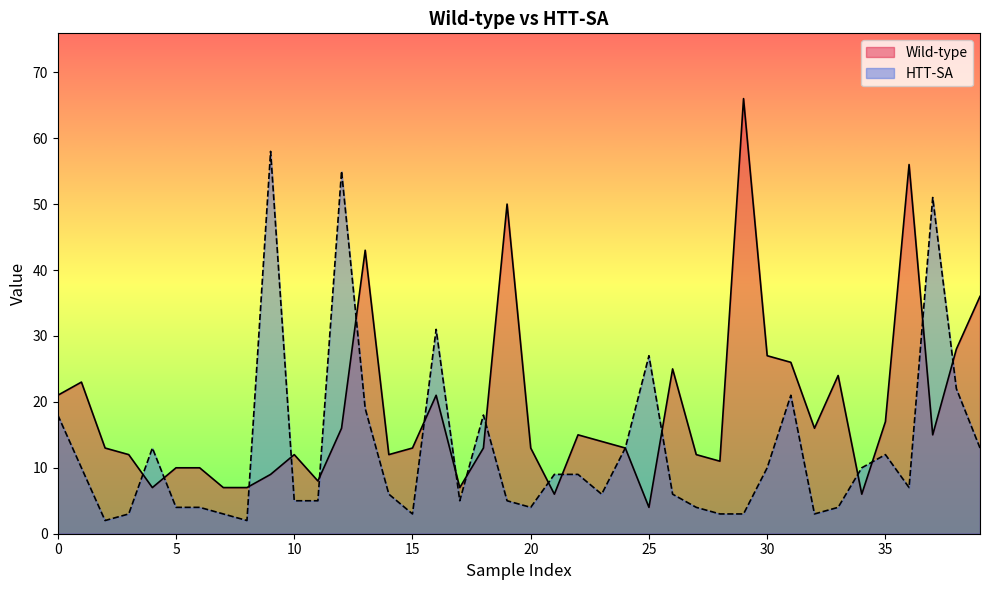

List the series in order of their peak value, lowest first.

HTT-SA, Wild-type